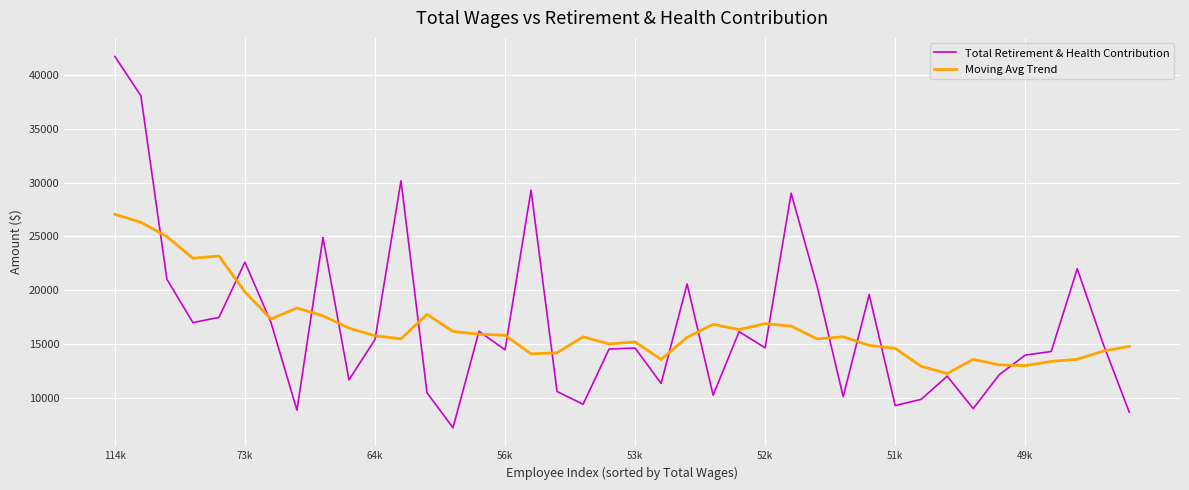

Rank the series by their maximum value, from highest to lowest.

Total Retirement & Health Contribution, Moving Avg Trend